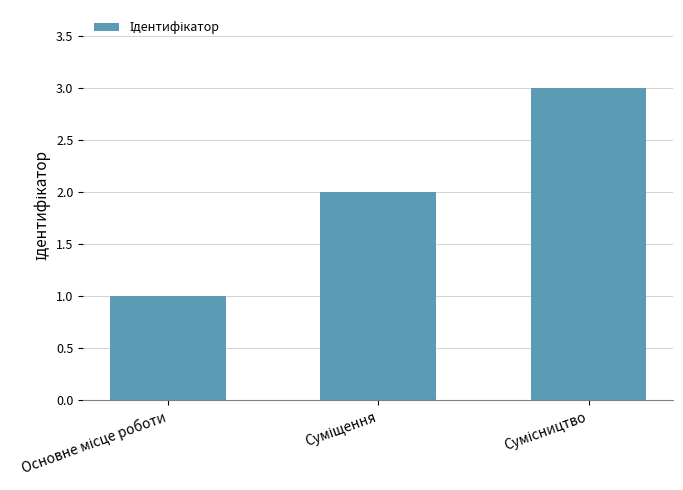

What is the maximum value shown in the chart?

3